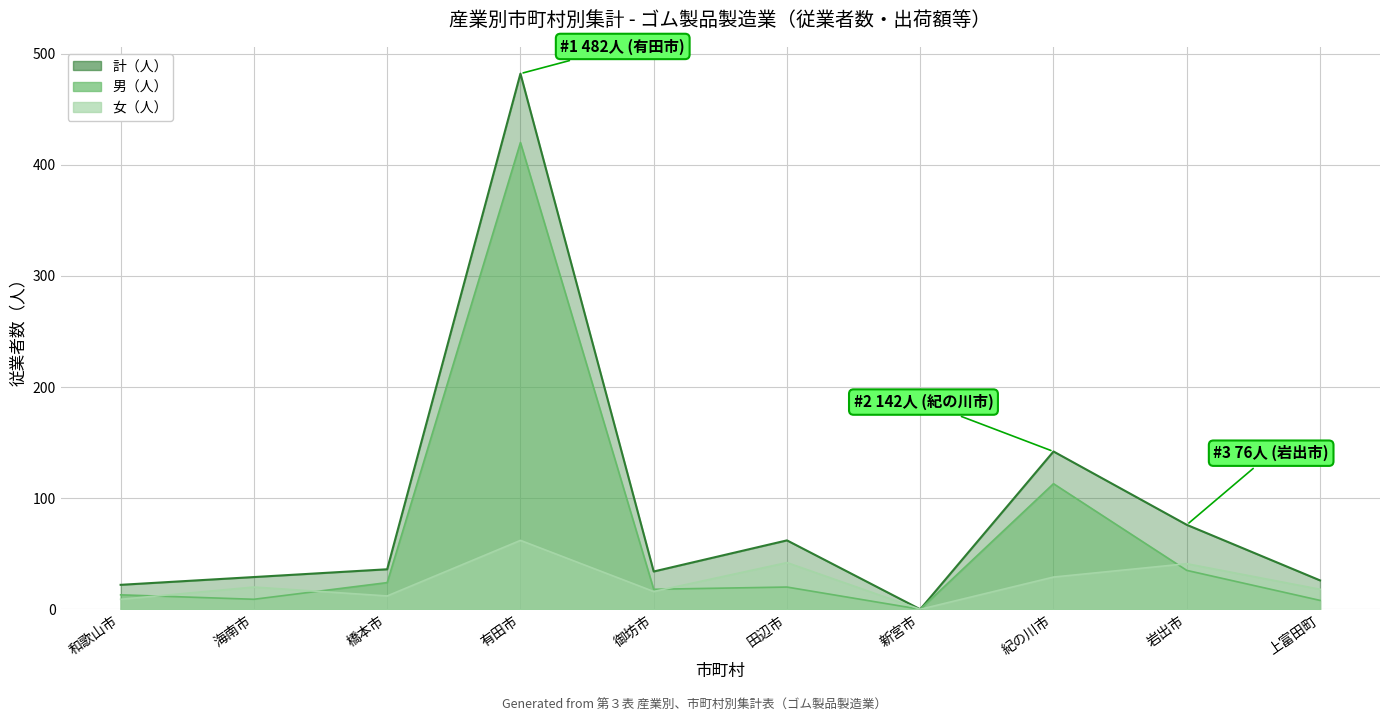

What is the difference between the maximum and minimum values in the 計（人） series?

482